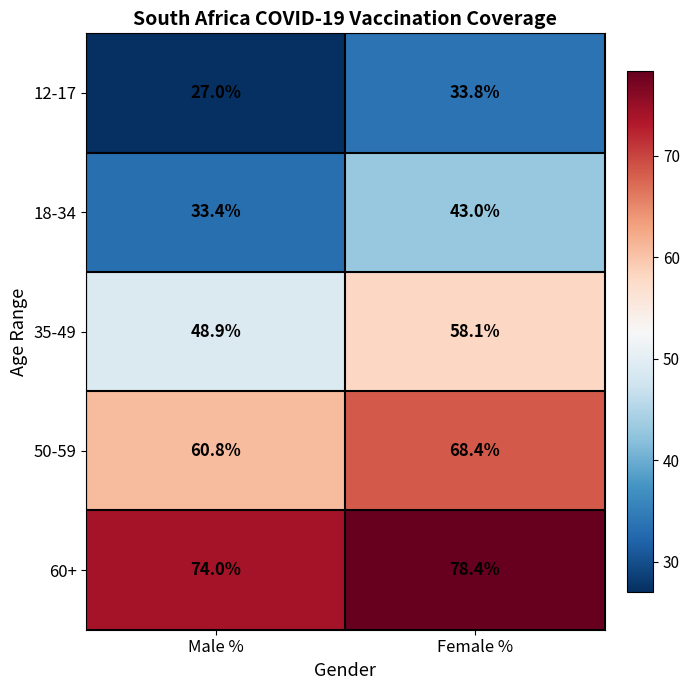

Which label corresponds to the smallest value in the chart?

Male %